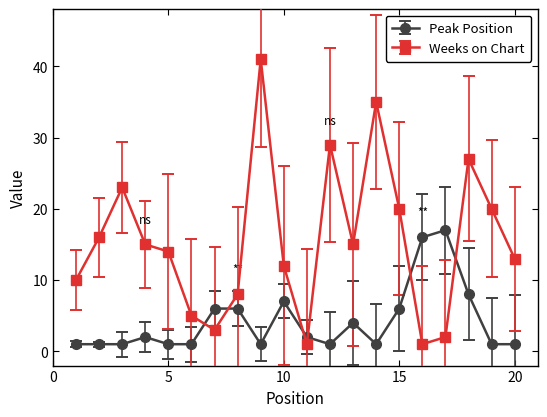

Which series has the largest range (max minus min)?

Weeks on Chart